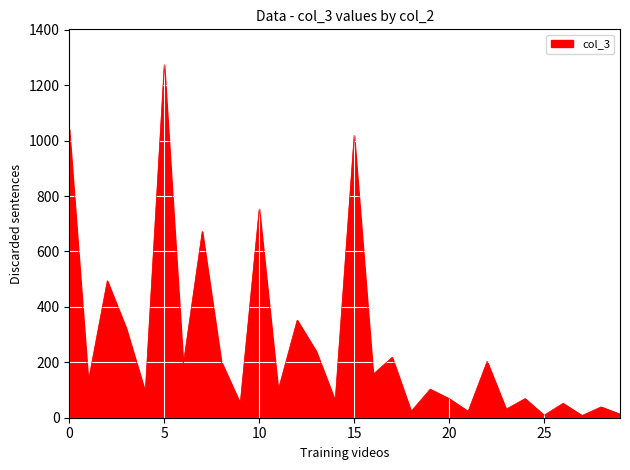

What is the difference between the maximum and minimum values?

1266